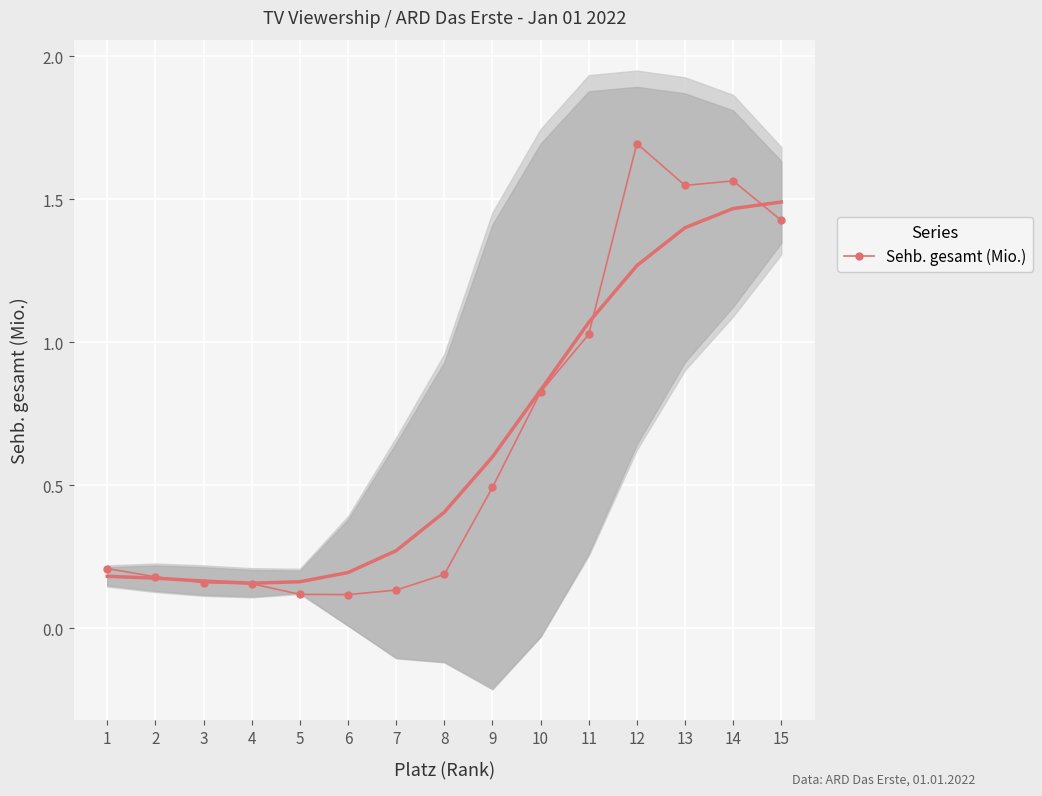

Is it true that the value at 9 is 0.5?

True